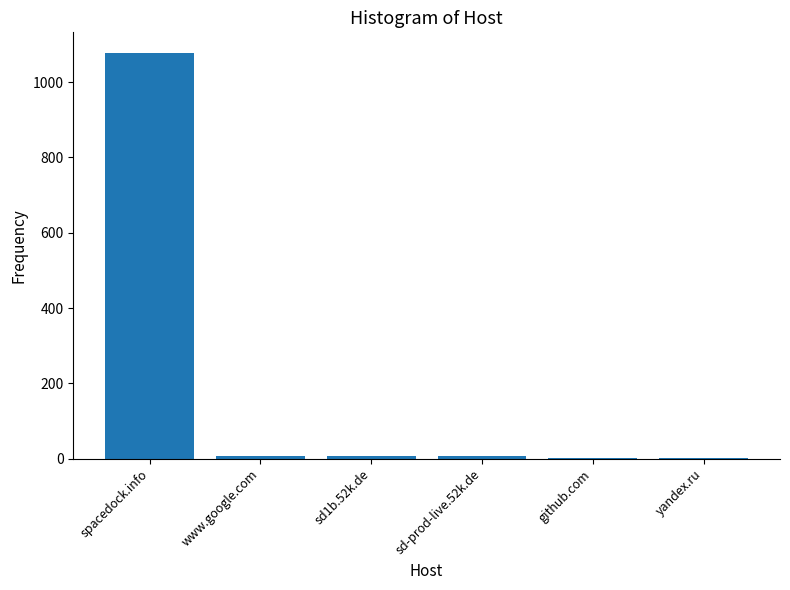

What is the sum of all values?

1105